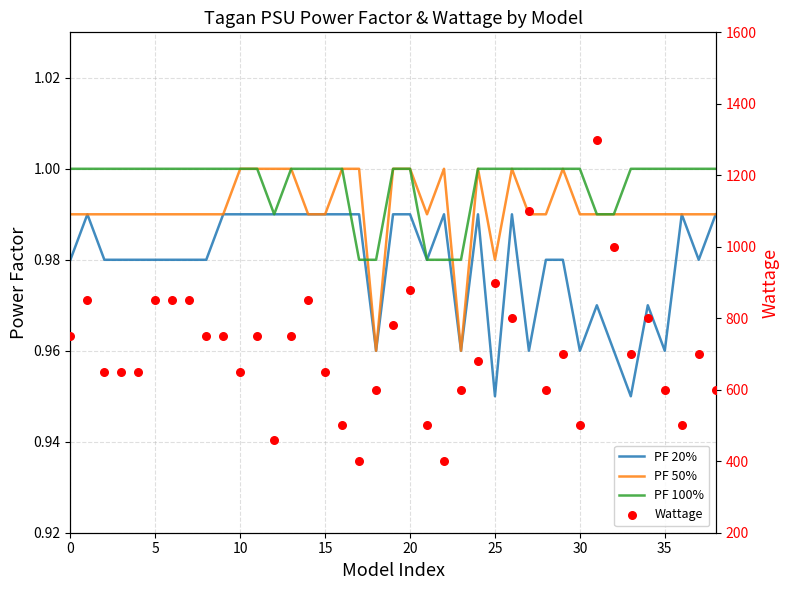

Which series contains the lowest Y value?

PF 20%